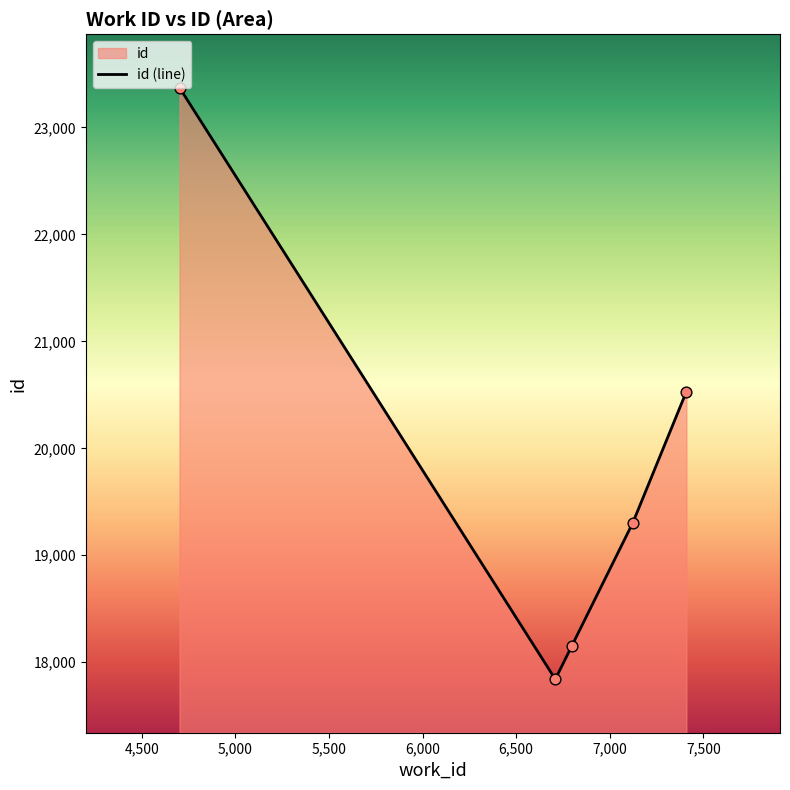

What is the average value?

19840